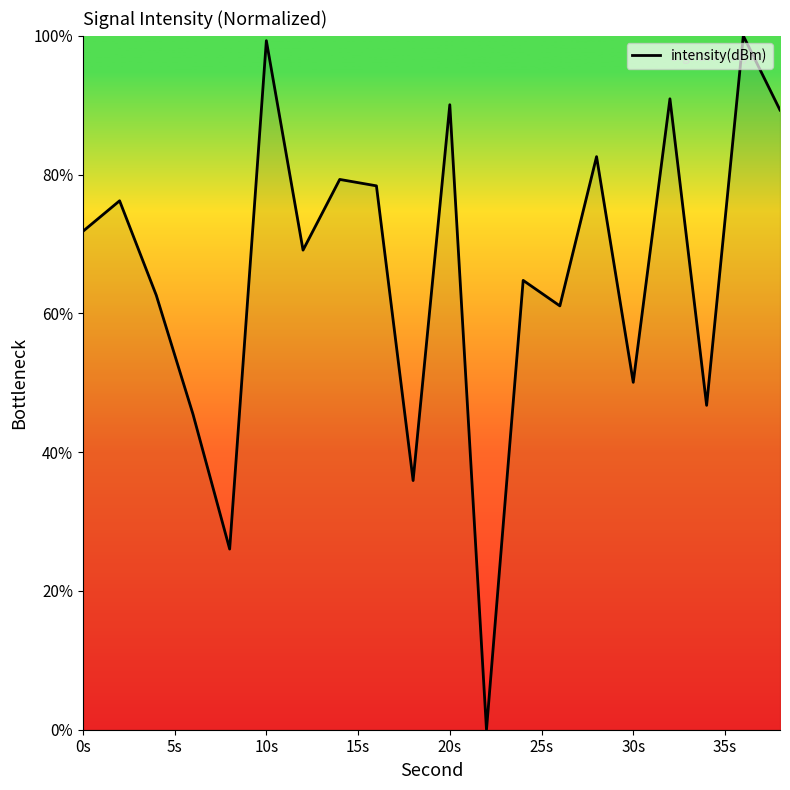

True or false: the data has more than 0 interior local peaks.

True